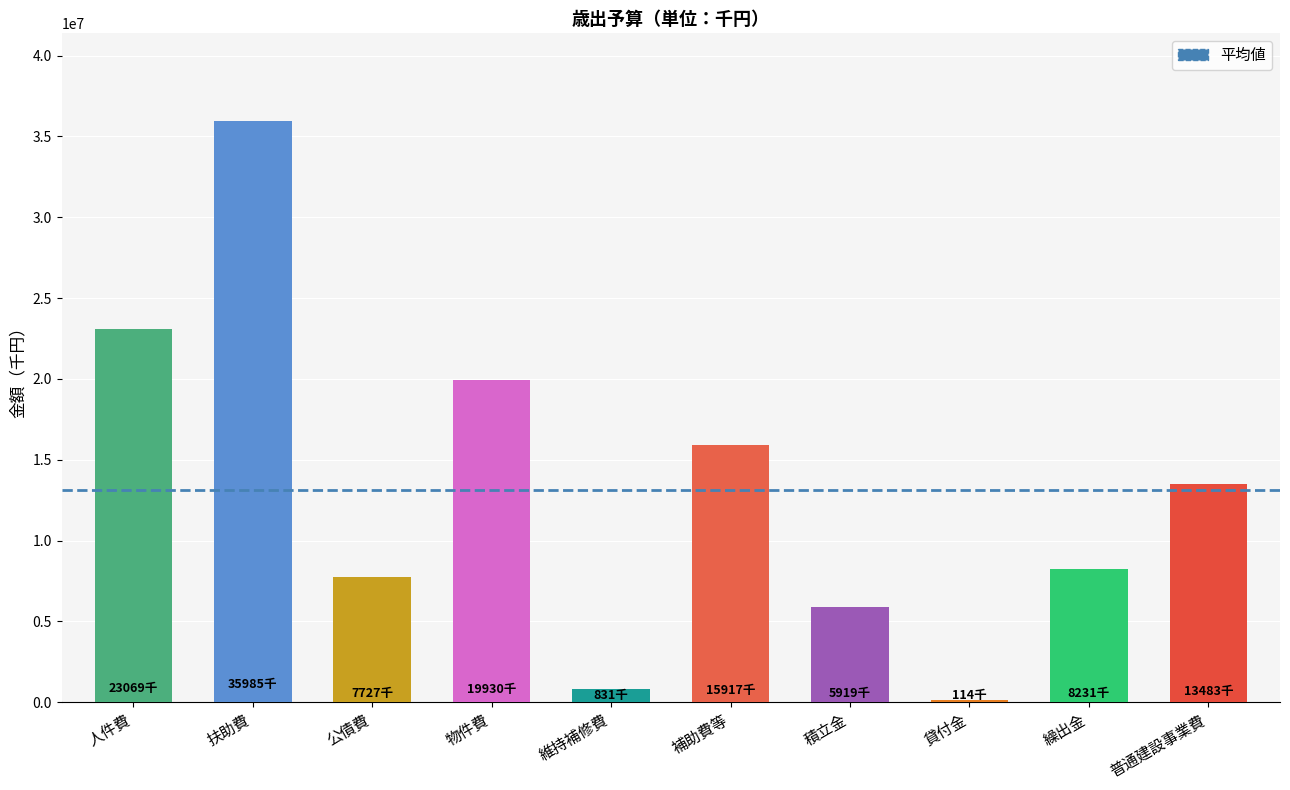

What is the minimum value shown in the chart?

114010